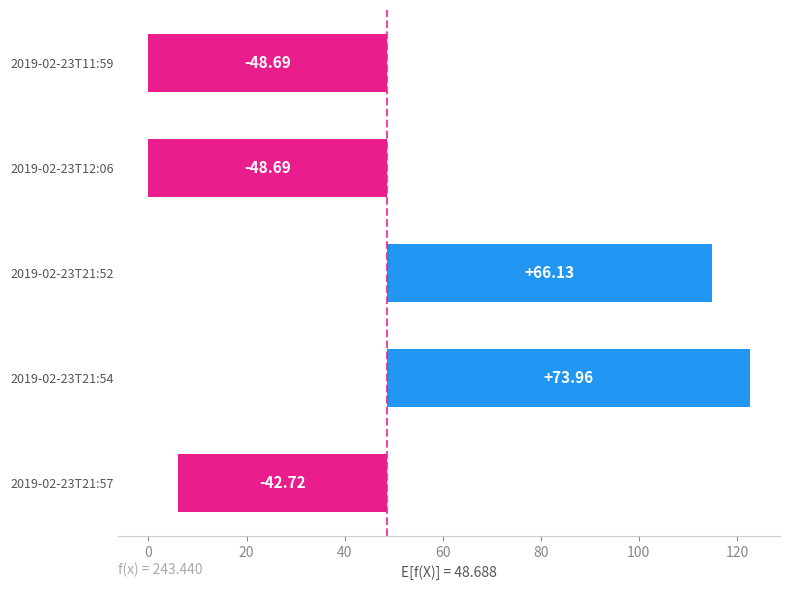

How many data points are less than -42?

3